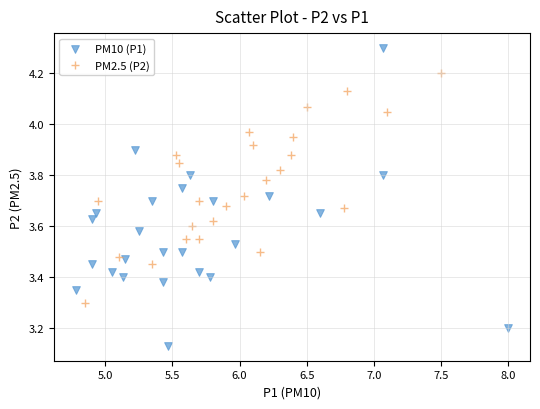

Which series has the widest spread of Y values?

PM10 (P1)